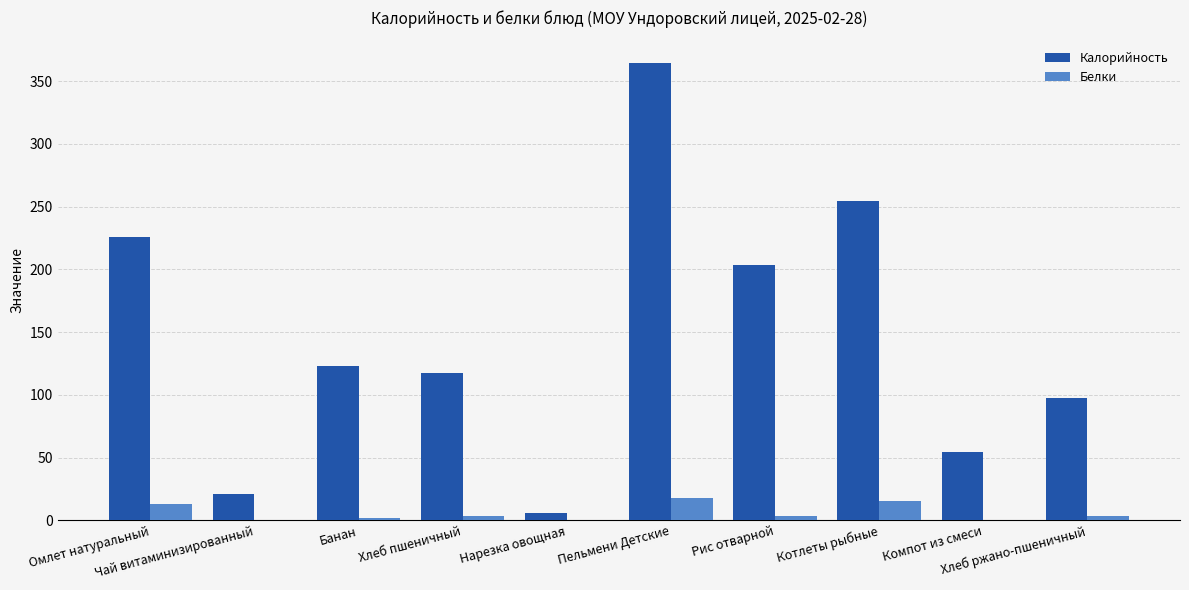

What value does the Калорийность series have at Пельмени Детские?

364.3